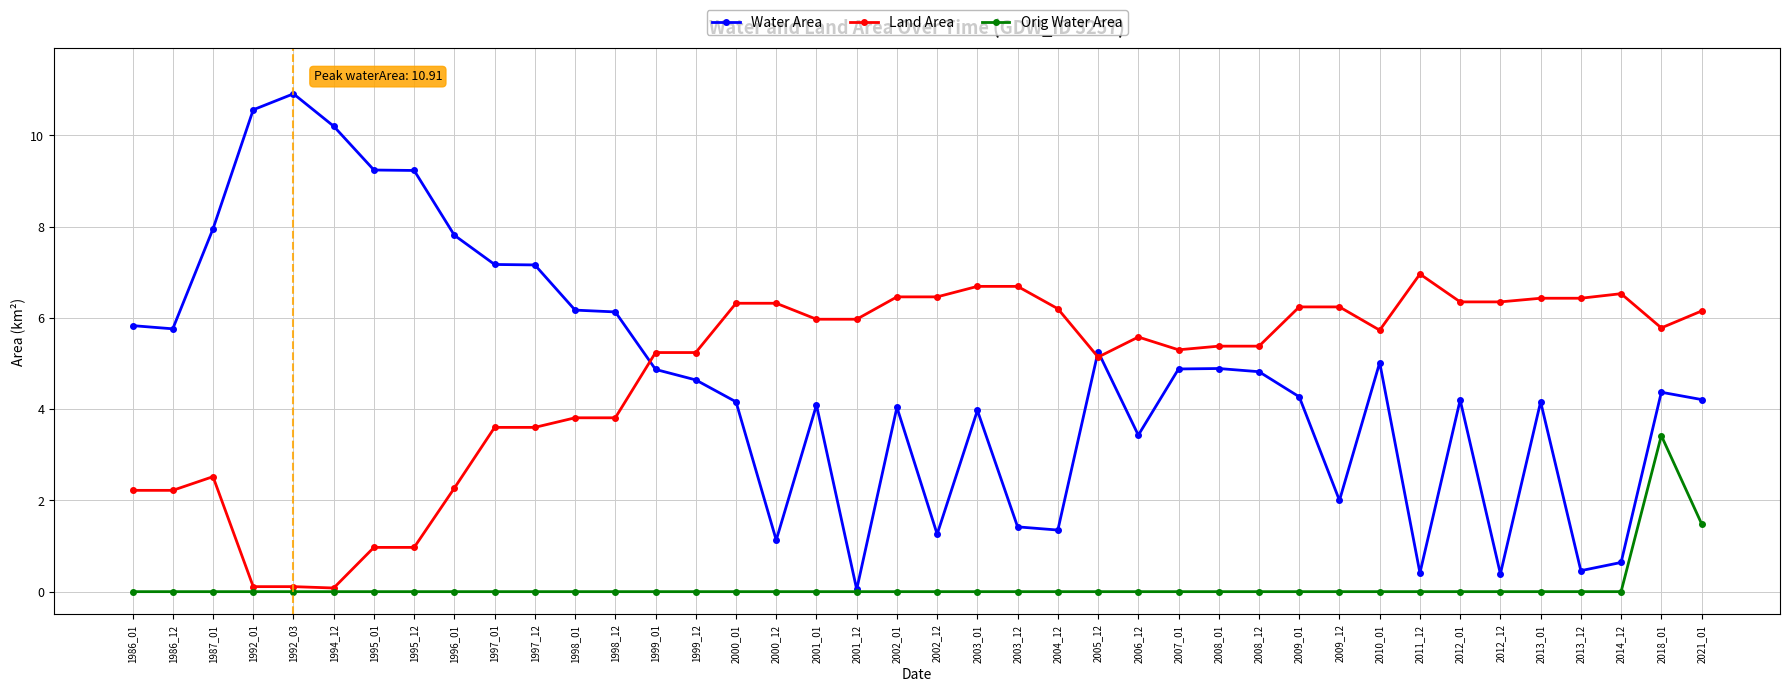

How many lines are shown in the chart?

3